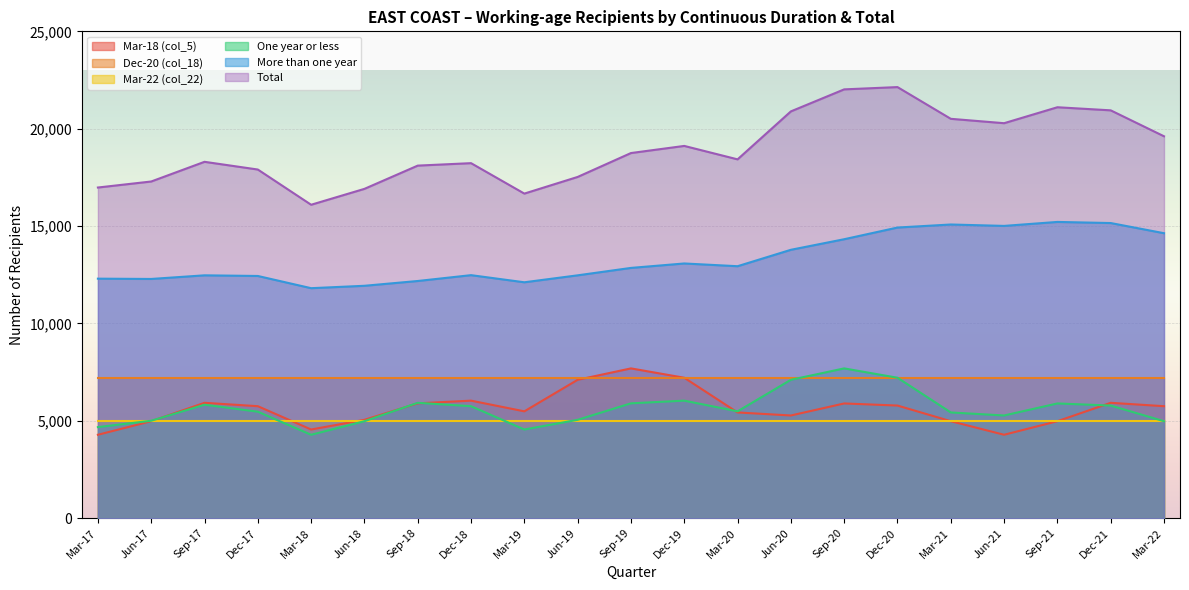

At how many categories does at least one series exceed 15340?

21